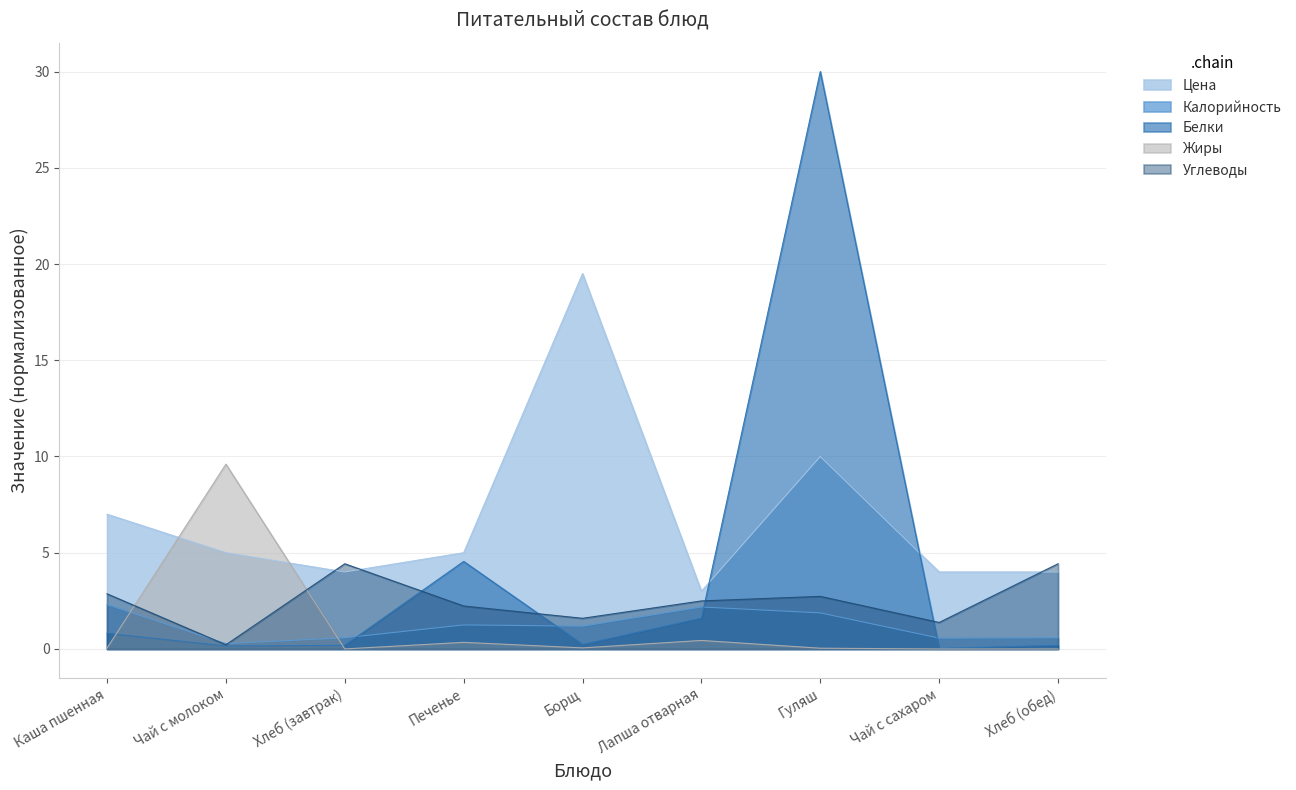

What is the label of the 7th point from the right?

Хлеб (завтрак)